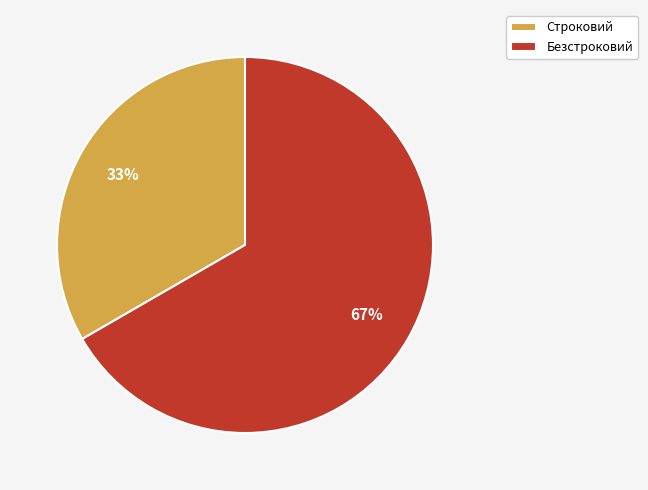

Is the sum of Строковий and Безстроковий greater than half?

Yes